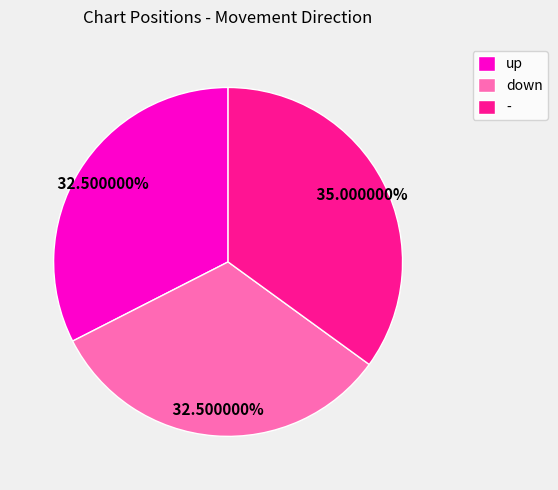

Is the sum of - and down greater than half?

Yes